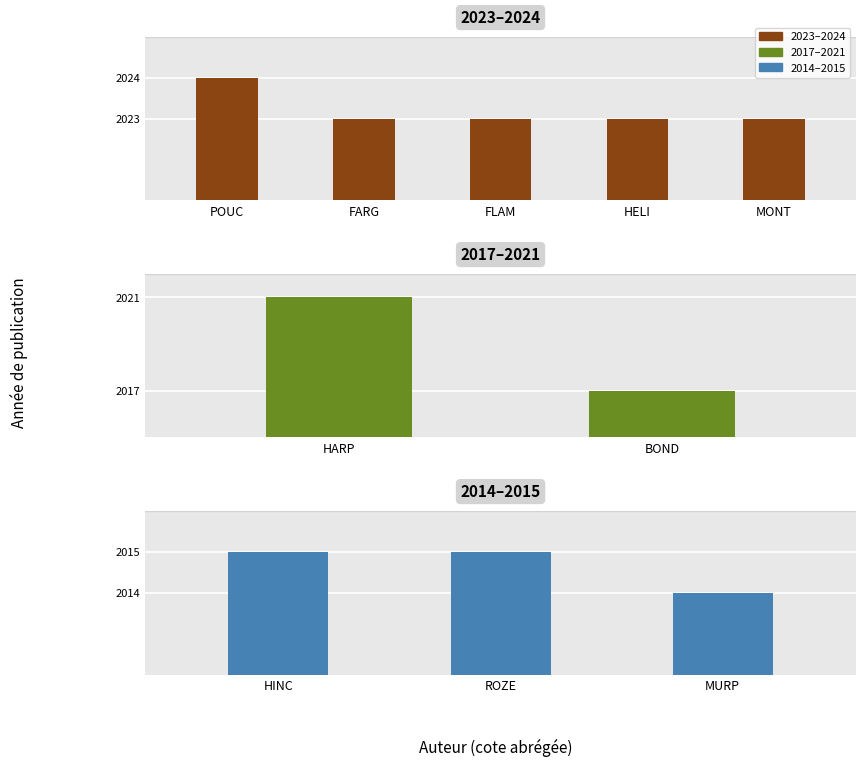

Reading left to right, list all the values displayed in this chart.

2024	2023	2023	2023	2023	2021	2017	2015	2015	2014